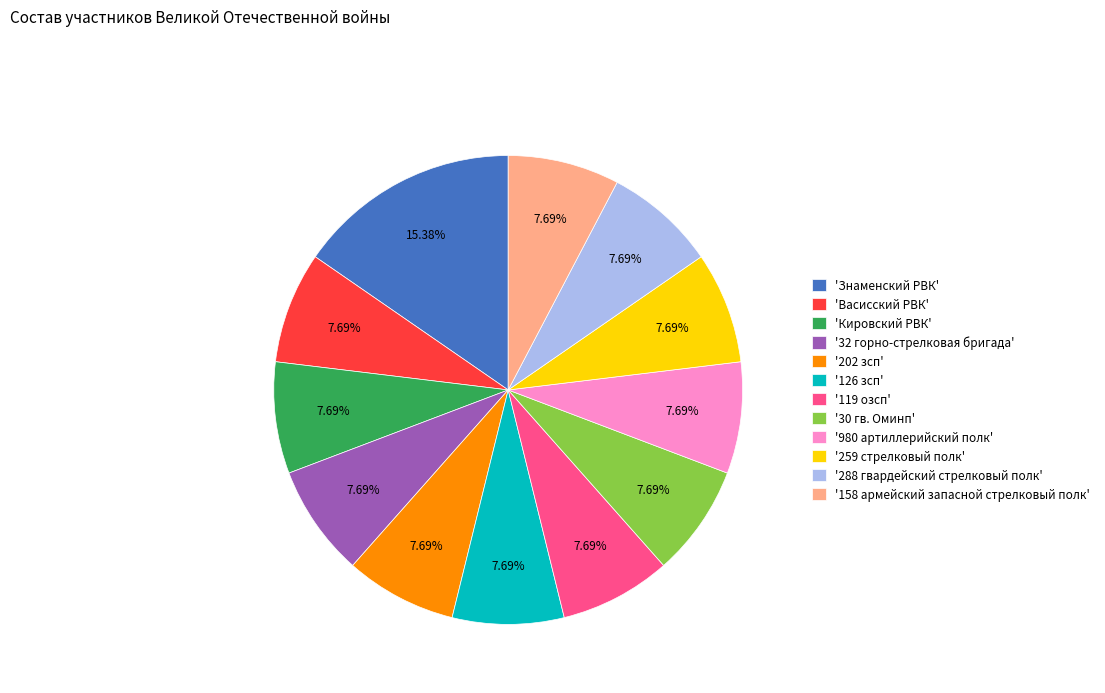

To the nearest percent, what is the average slice percentage?

8%